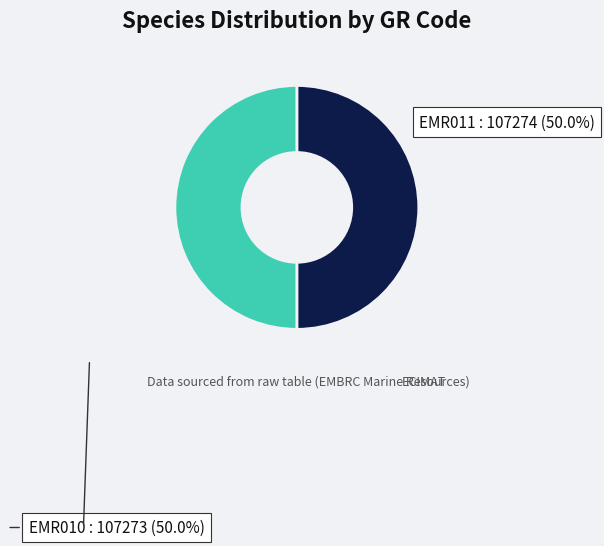

Do EMR011 and EMR010 together represent more than half of the pie?

Yes